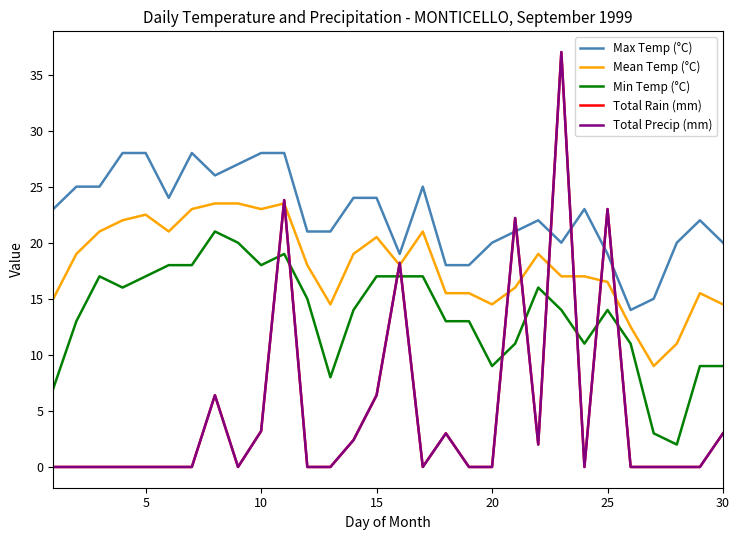

True or false: Total Rain (mm) has more than 0 interior local peaks.

True